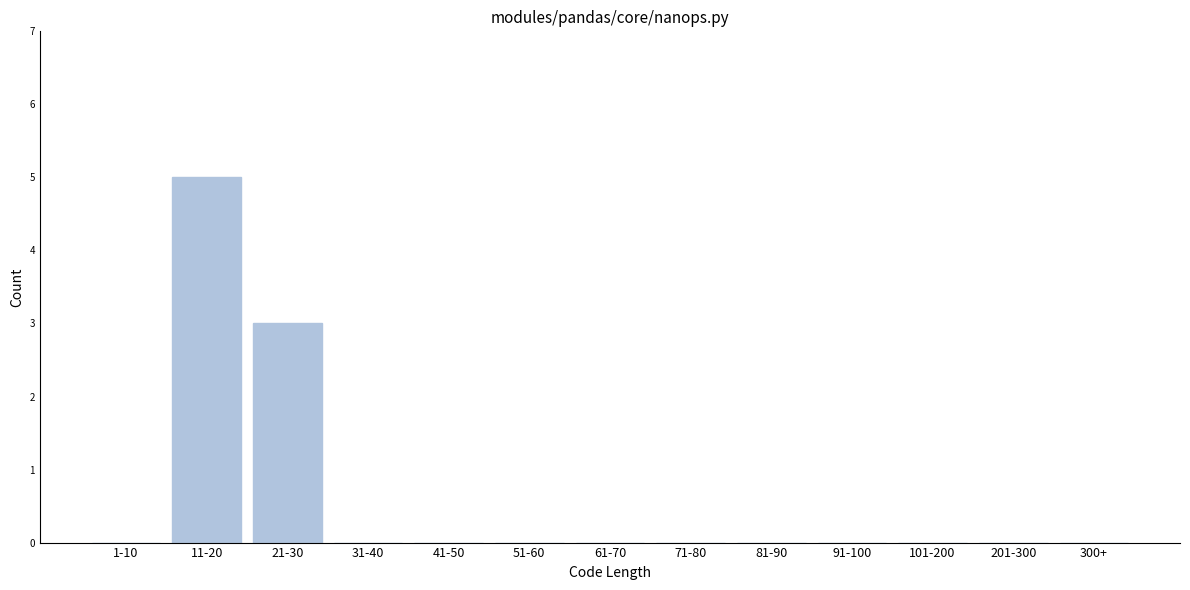

Reading left to right, what are all the values shown in this chart?

1-10=0	11-20=5	21-30=3	31-40=0	41-50=0	51-60=0	61-70=0	71-80=0	81-90=0	91-100=0	101-200=0	201-300=0	300+=0